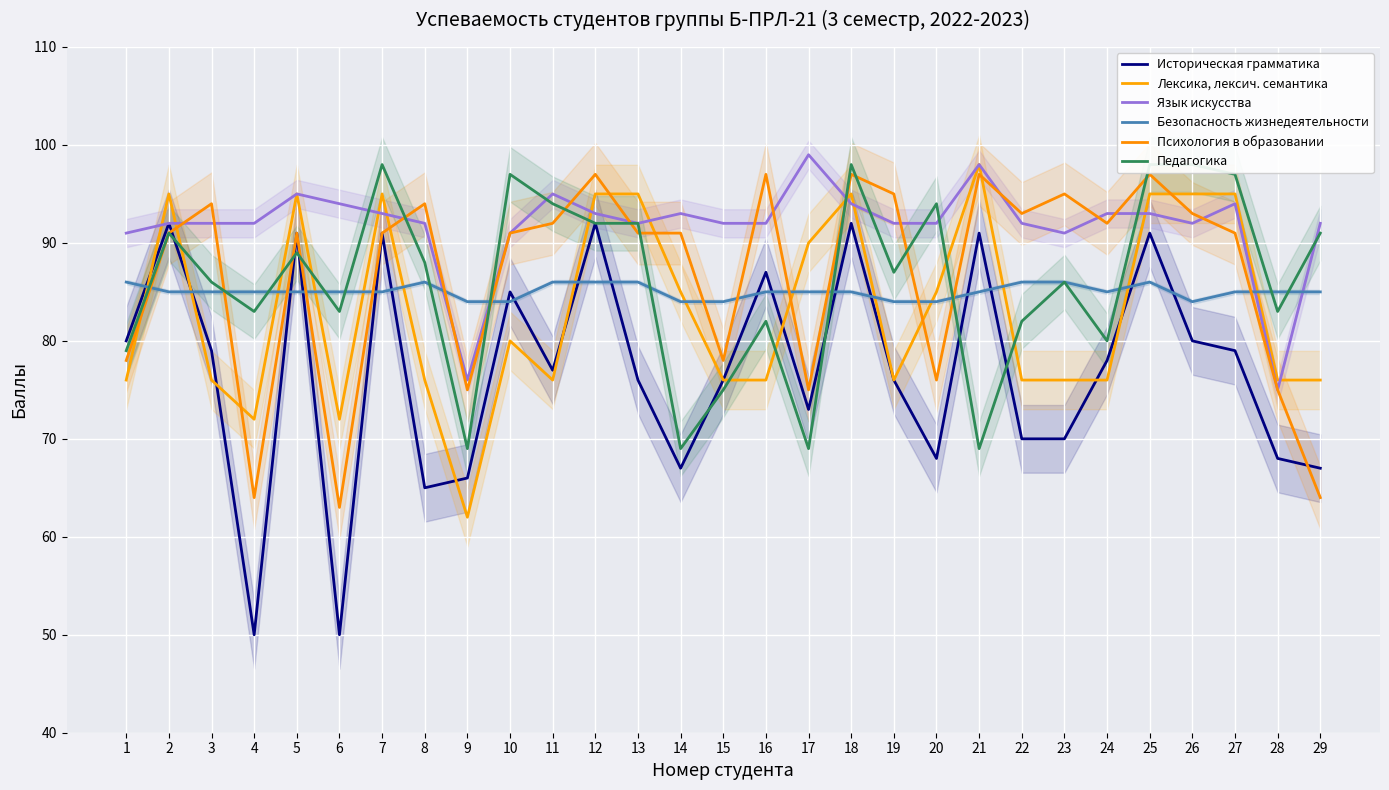

True or false: Психология в образовании has a value of 34 at 5.

False